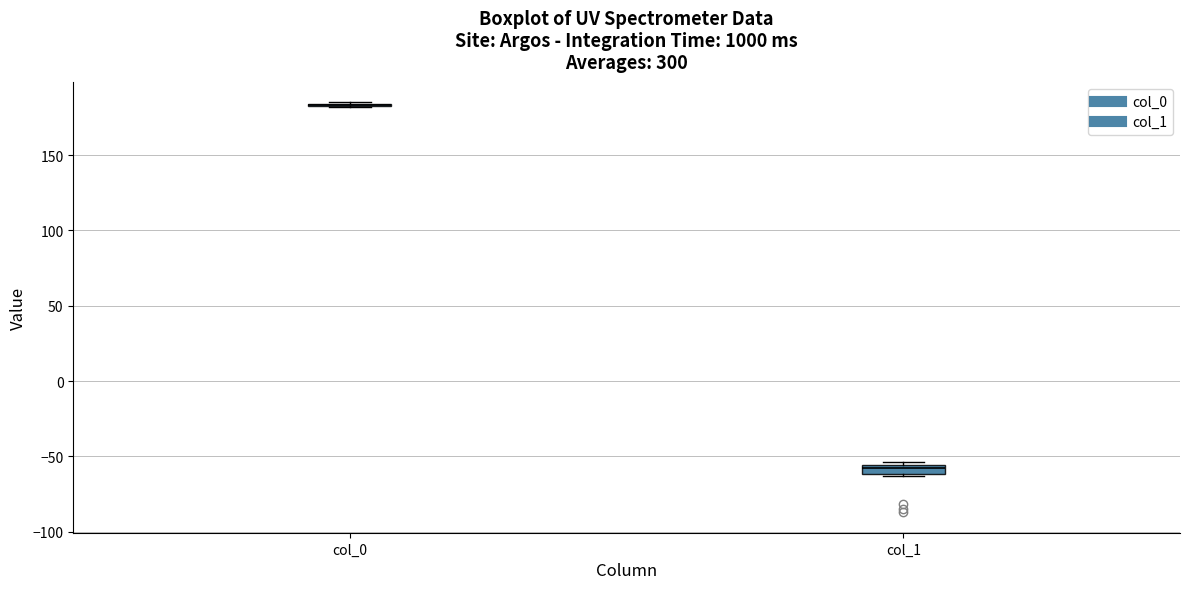

Where is the lower edge of the box for col_1 on the y-axis? The values are not printed on the chart, so give them approximately, as read against the axis.

-60